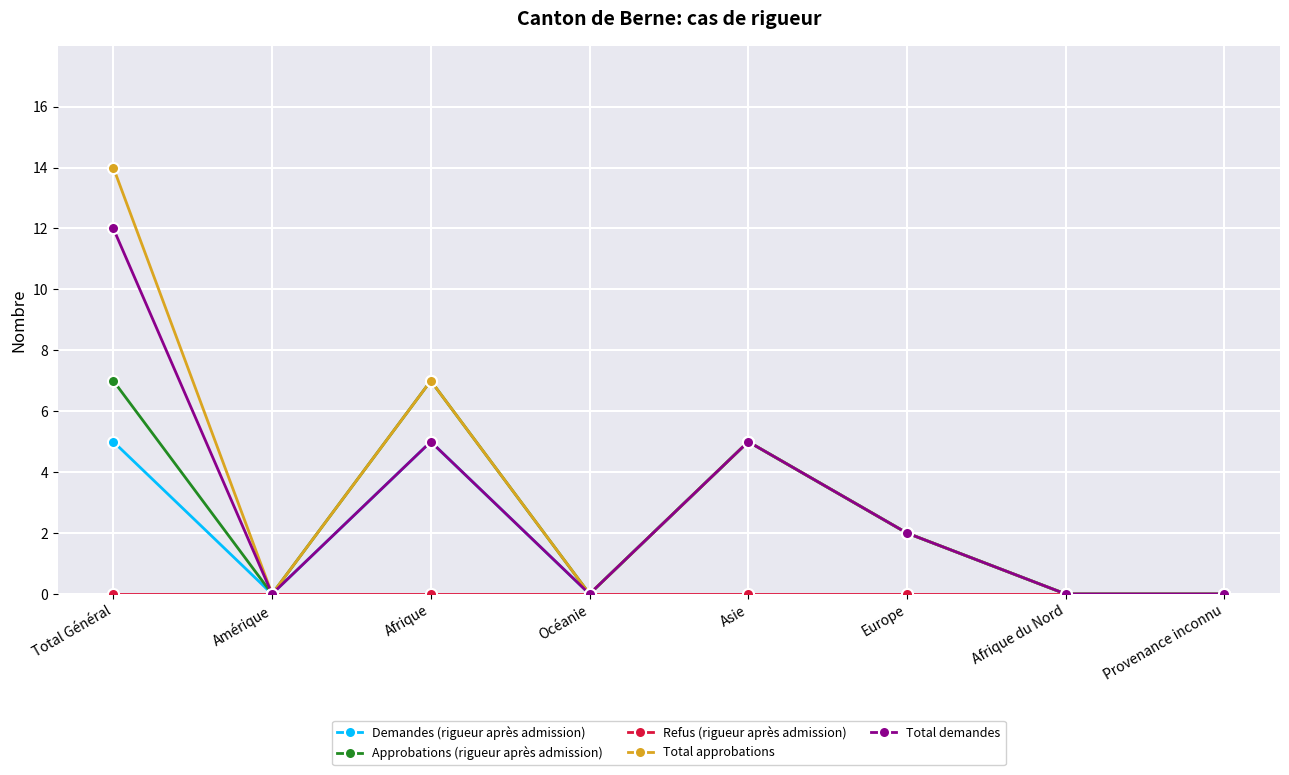

Which series has the largest range (max minus min)?

Total approbations